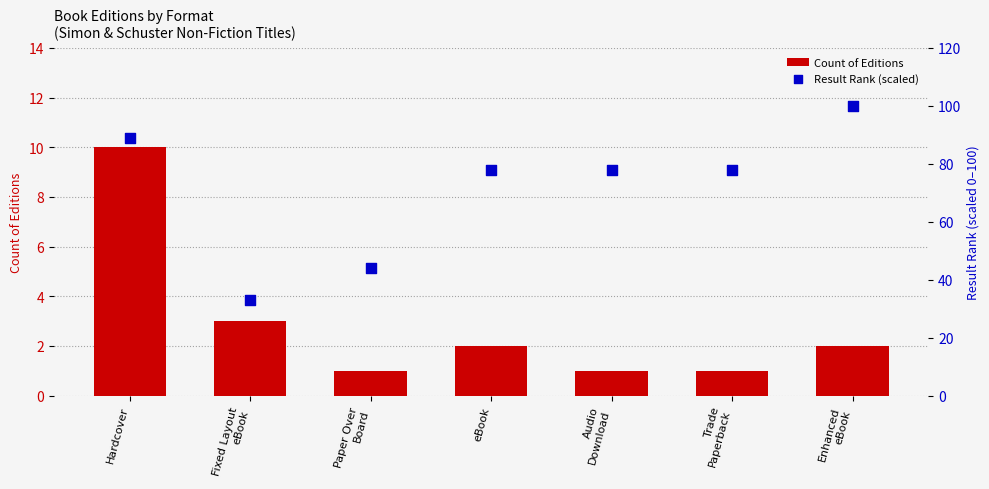

Which series contains the lowest Y value?

Count of Editions